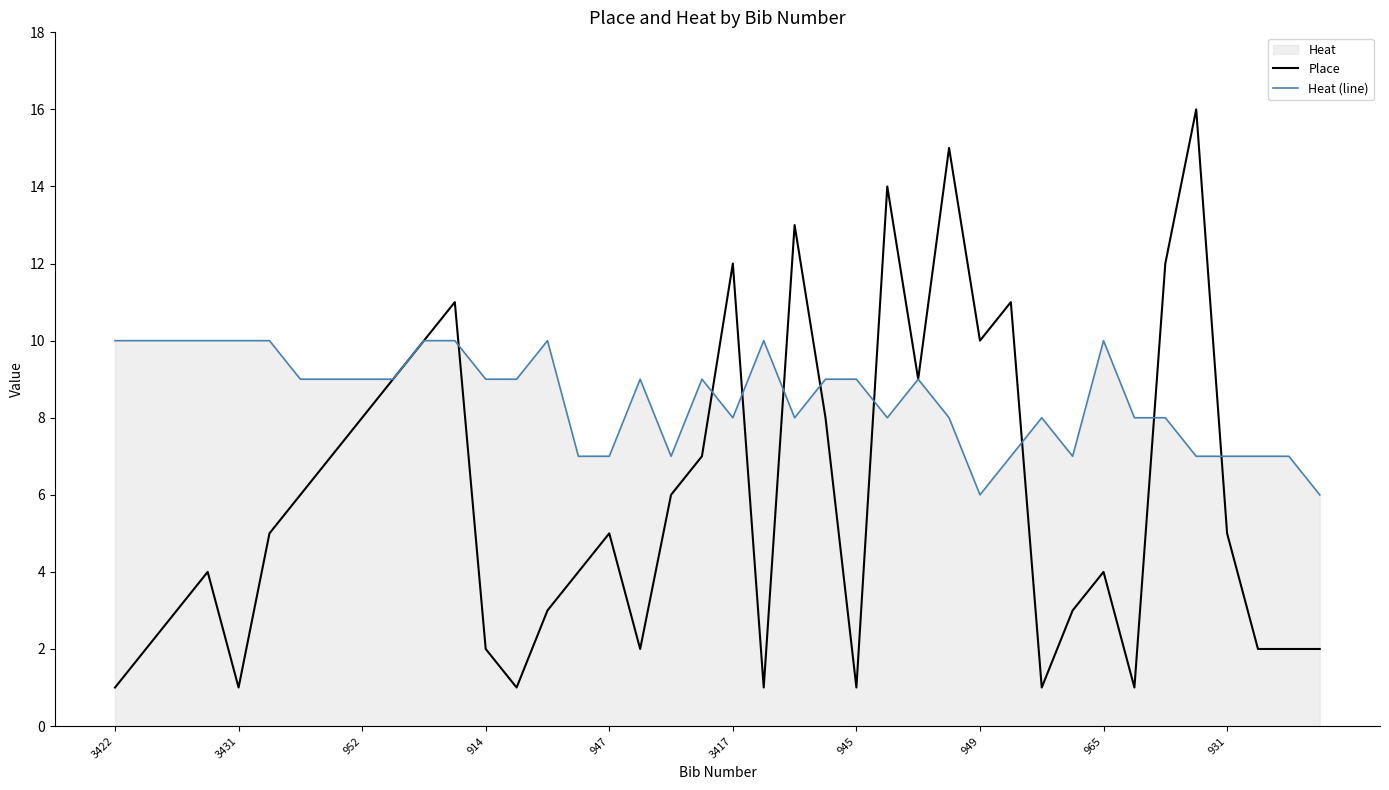

Which category has the highest value in the Heat (line) series?

3422